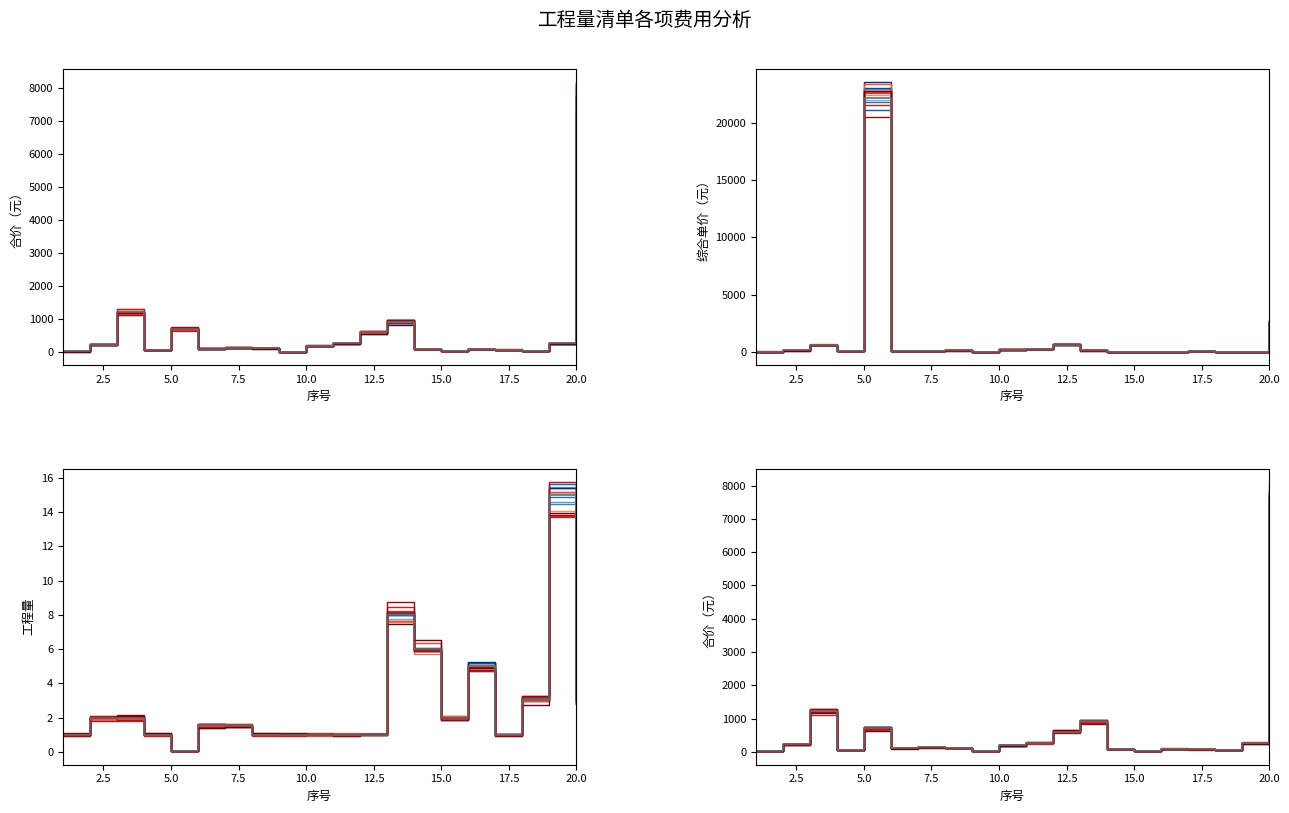

What is the sum of the item_3 values at 13 and 17?

188.4